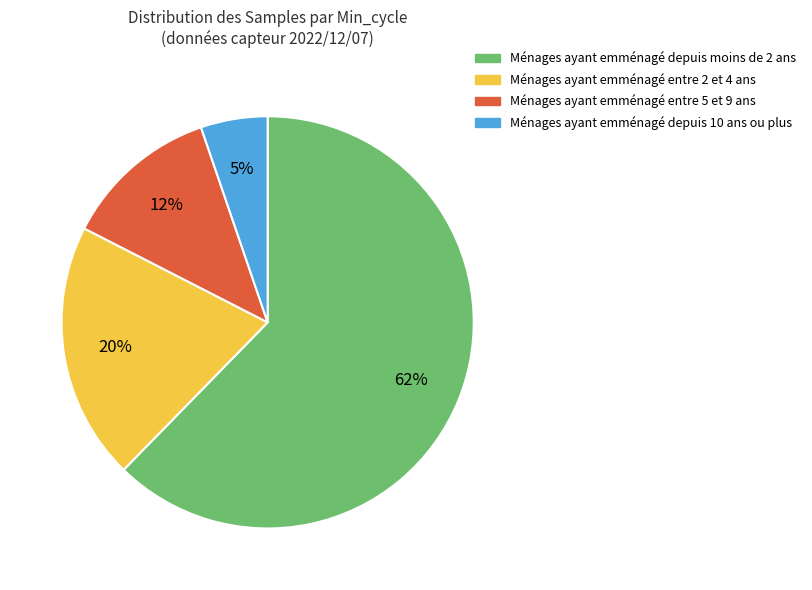

How many segments does this pie chart have?

4